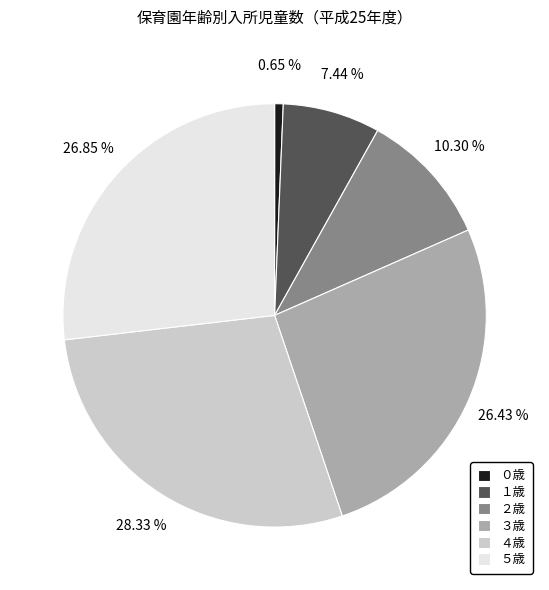

Is it true that ４歳 is 18% of the pie?

False